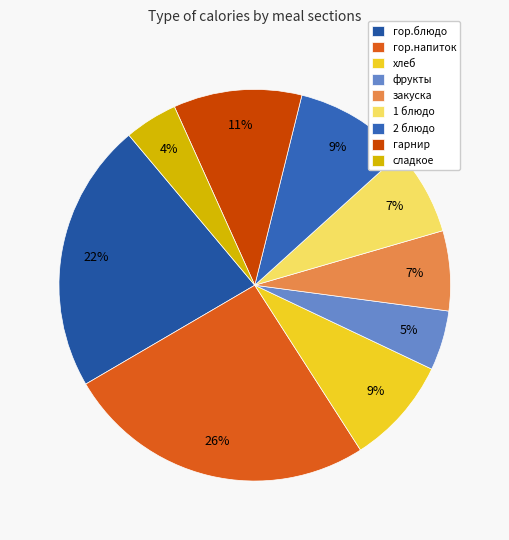

To the nearest percent, what portion does фрукты represent?

5%